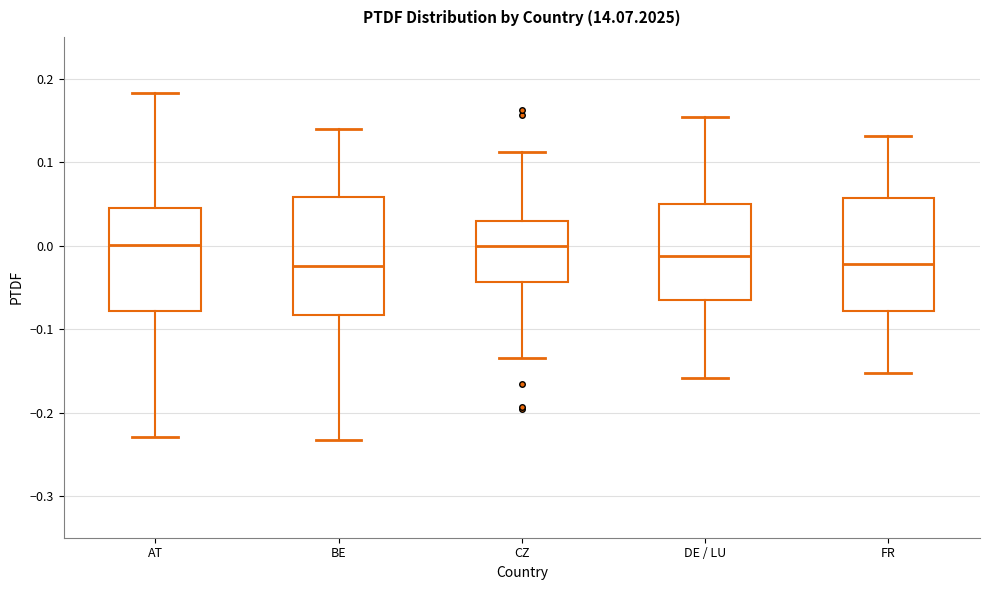

Where does the median line of the box for FR sit on the y-axis? The values are not printed on the chart, so give them approximately, as read against the axis.

-0.02